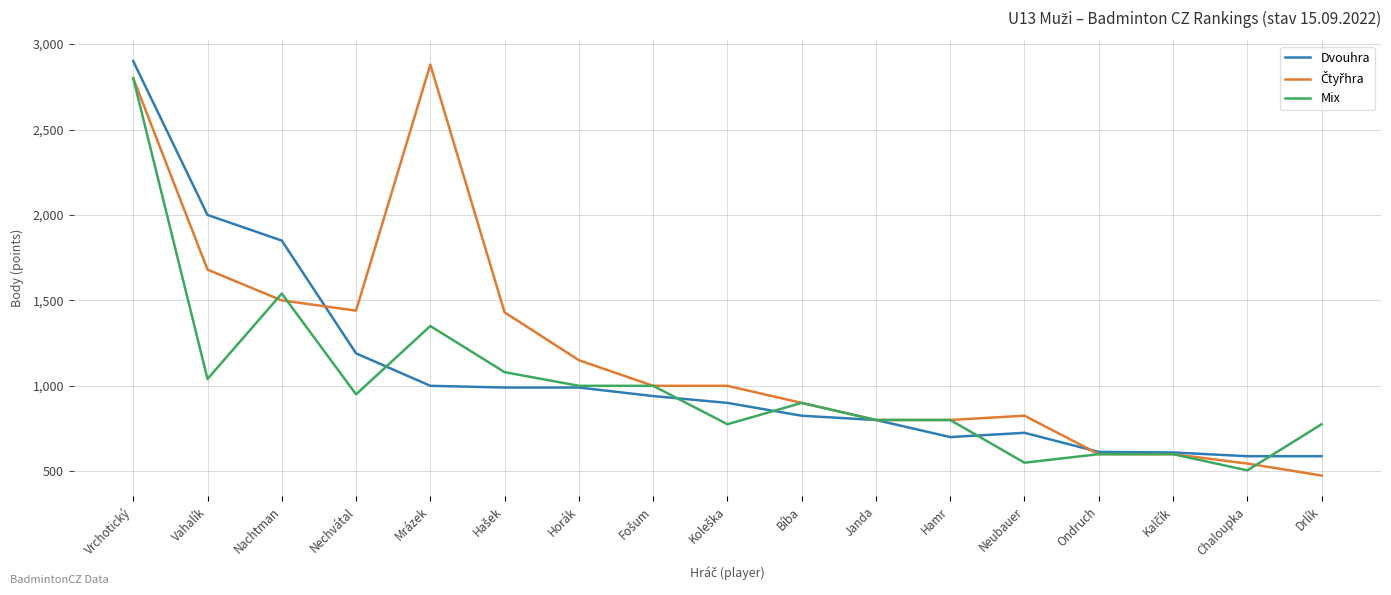

Does the chart display data point markers on the line(s)?

No